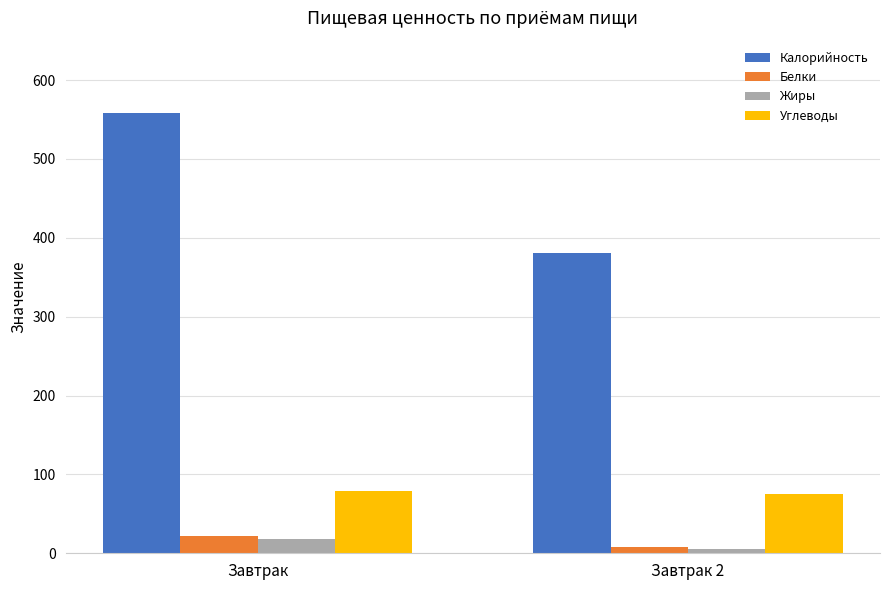

What is the difference between the Жиры values at Завтрак and Завтрак 2?

12.8